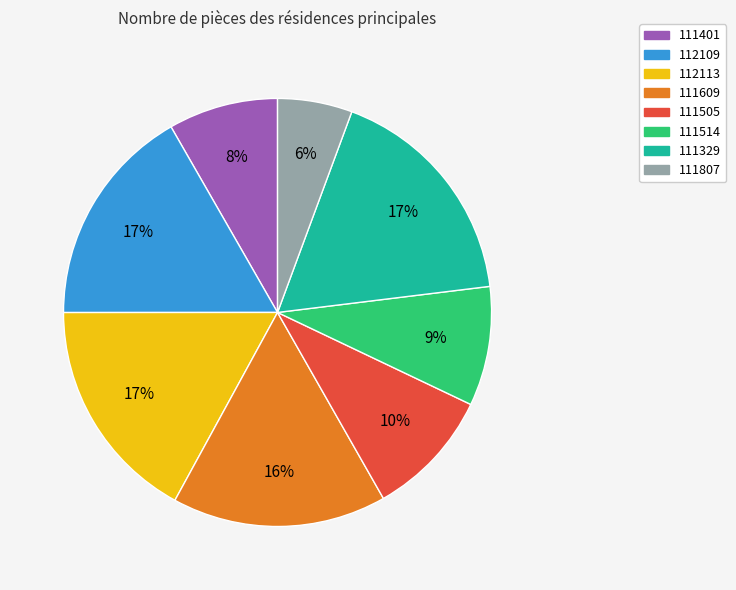

The 112113 slice represents 17% of the pie. True or false?

True